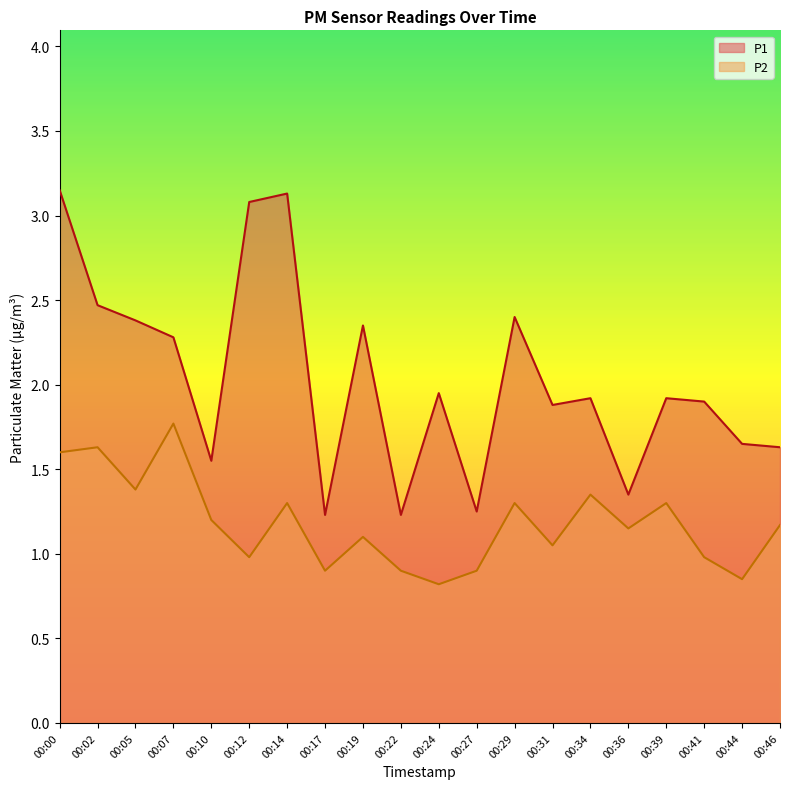

The value of P2 at 00:39 is 2.2. True or false?

False